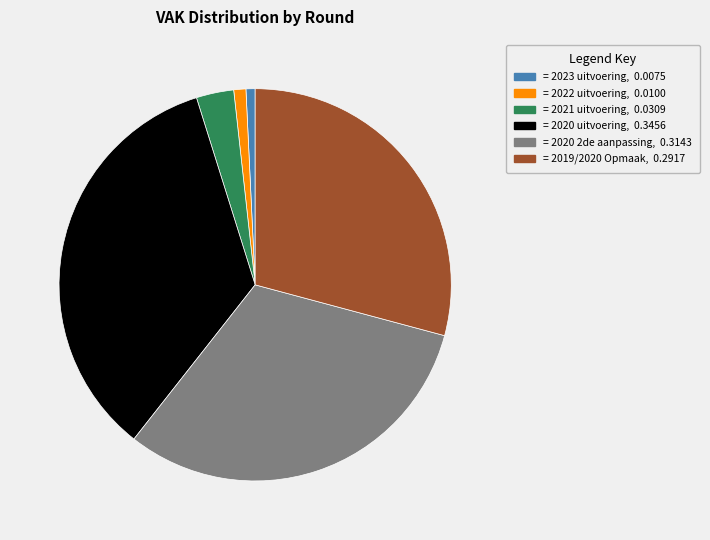

Does any single category account for the majority?

No